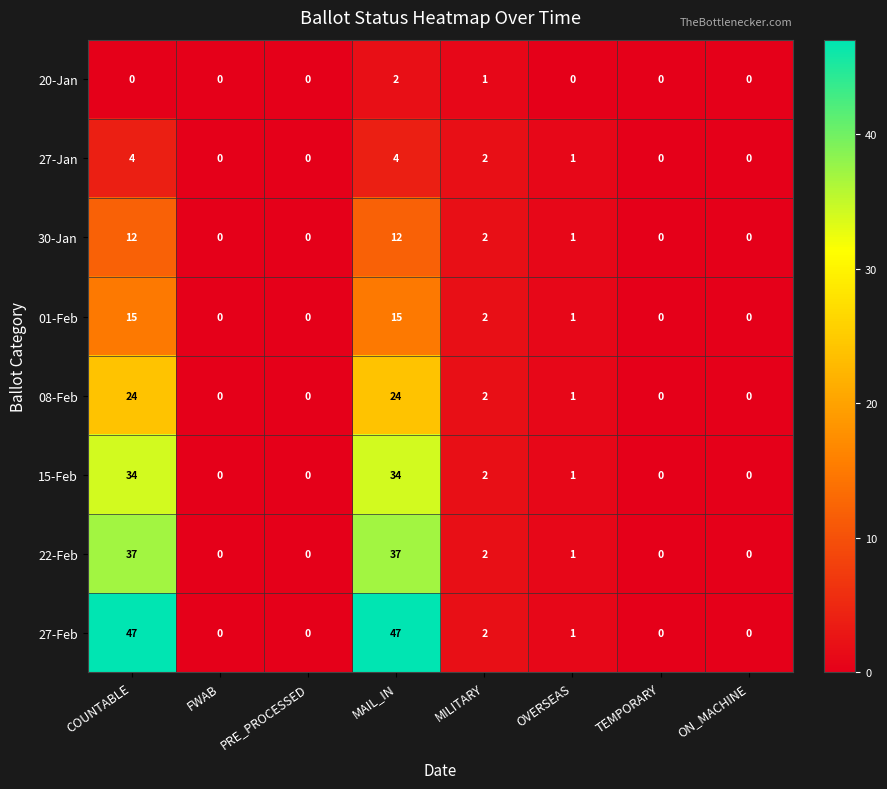

Which series has the largest range (max minus min)?

27-Feb